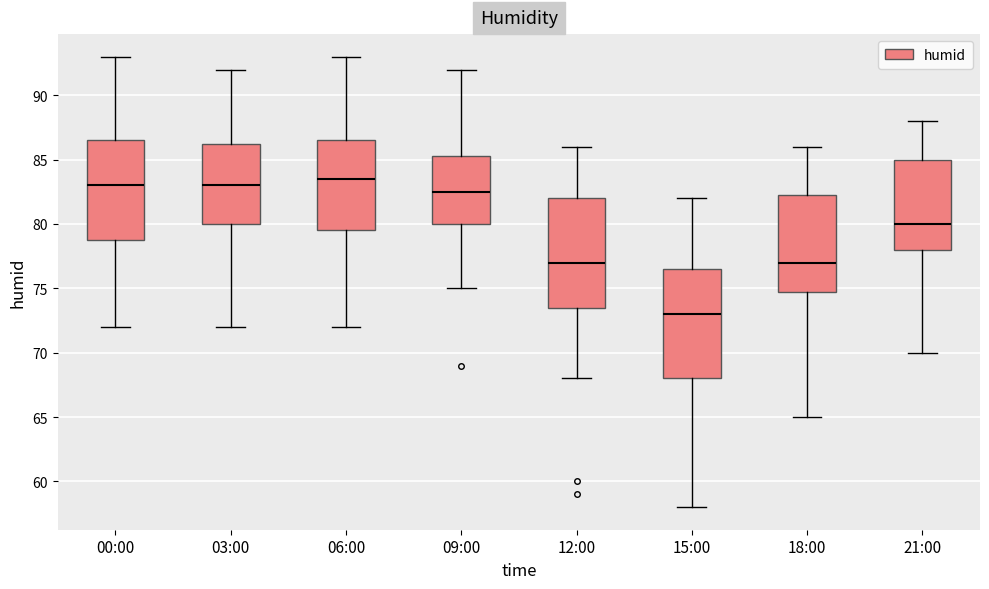

Reading left to right, transcribe this box plot: for each box, give where its median line is, the range the box spans, and where its two whiskers end, as read against the y-axis. The values are not printed on the chart, so give them approximately, as read against the axis.

00:00: median 83.0, box 79.0 to 86.5, whiskers 72.0 to 93.0
03:00: median 83.0, box 80.0 to 86.5, whiskers 72.0 to 92.0
06:00: median 83.5, box 79.5 to 86.5, whiskers 72.0 to 93.0
09:00: median 82.5, box 80.0 to 85.5, whiskers 75.0 to 92.0
12:00: median 77.0, box 73.5 to 82.0, whiskers 68.0 to 86.0
15:00: median 73.0, box 68.0 to 76.5, whiskers 58.0 to 82.0
18:00: median 77.0, box 75.0 to 82.5, whiskers 65.0 to 86.0
21:00: median 80.0, box 78.0 to 85.0, whiskers 70.0 to 88.0